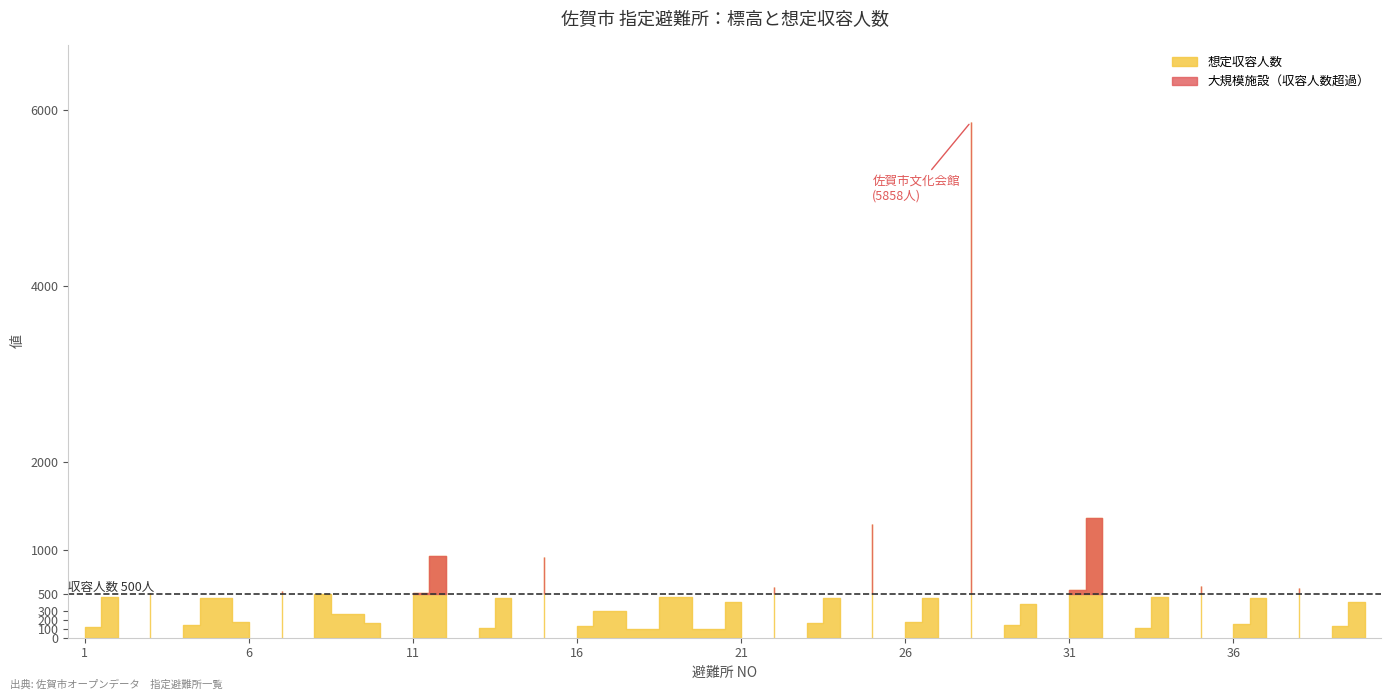

The value of 想定収容人数 at 40 is 245.8. True or false?

False